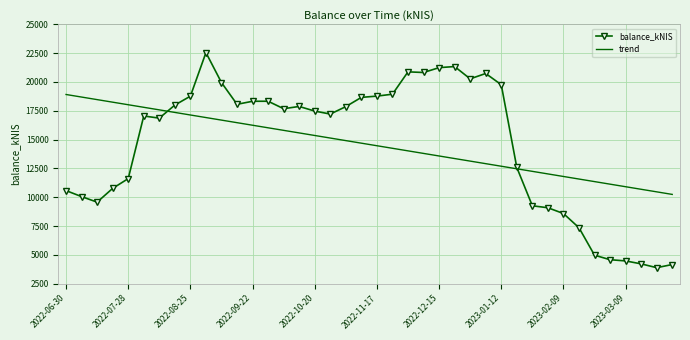

Which series has the widest spread of values?

balance_kNIS